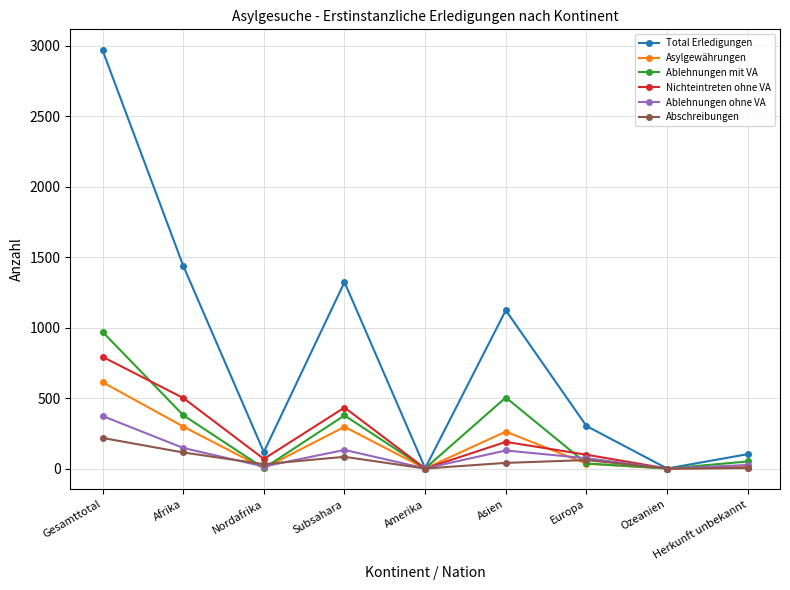

What is the label of the 4th point from the right?

Asien